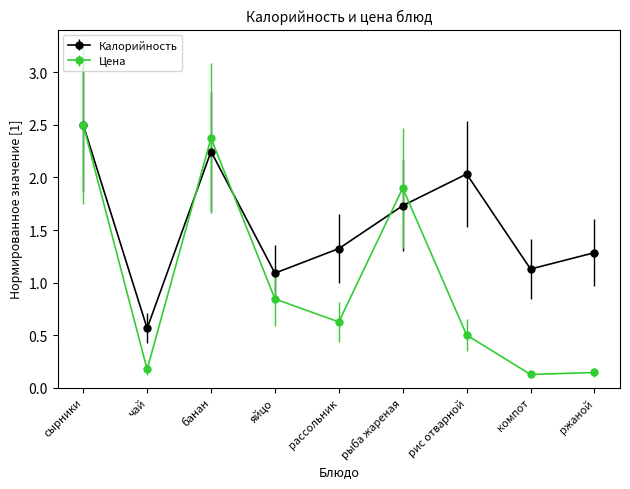

At which label does Калорийность reach its minimum?

чай